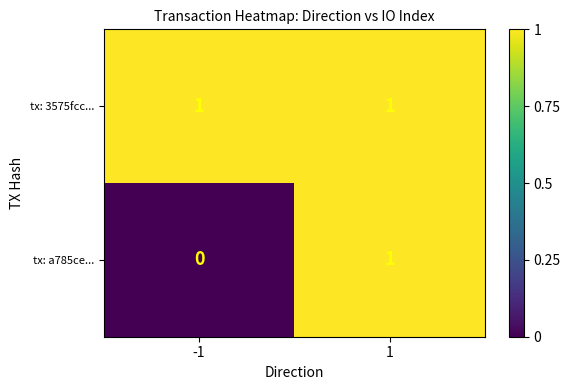

Which series changed the most between -1 and 1?

tx: a785ce...